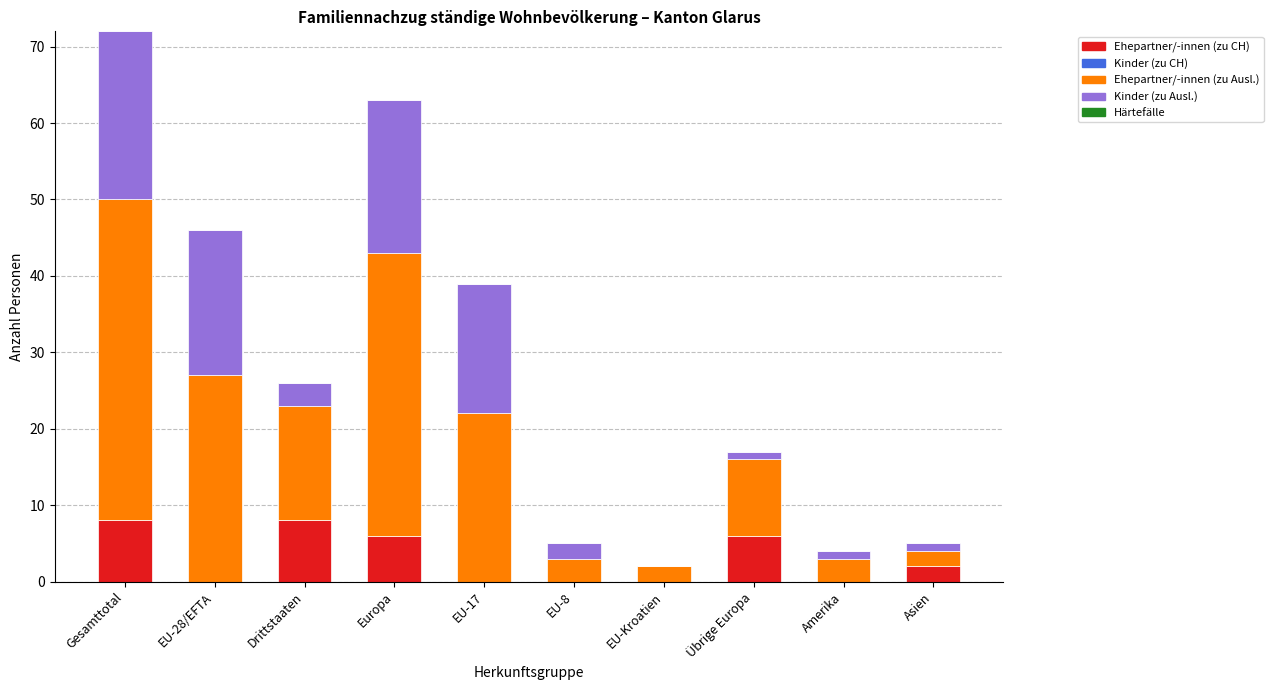

The Ehepartner/-innen (zu CH) series shows 4 at EU-8. True or false?

False